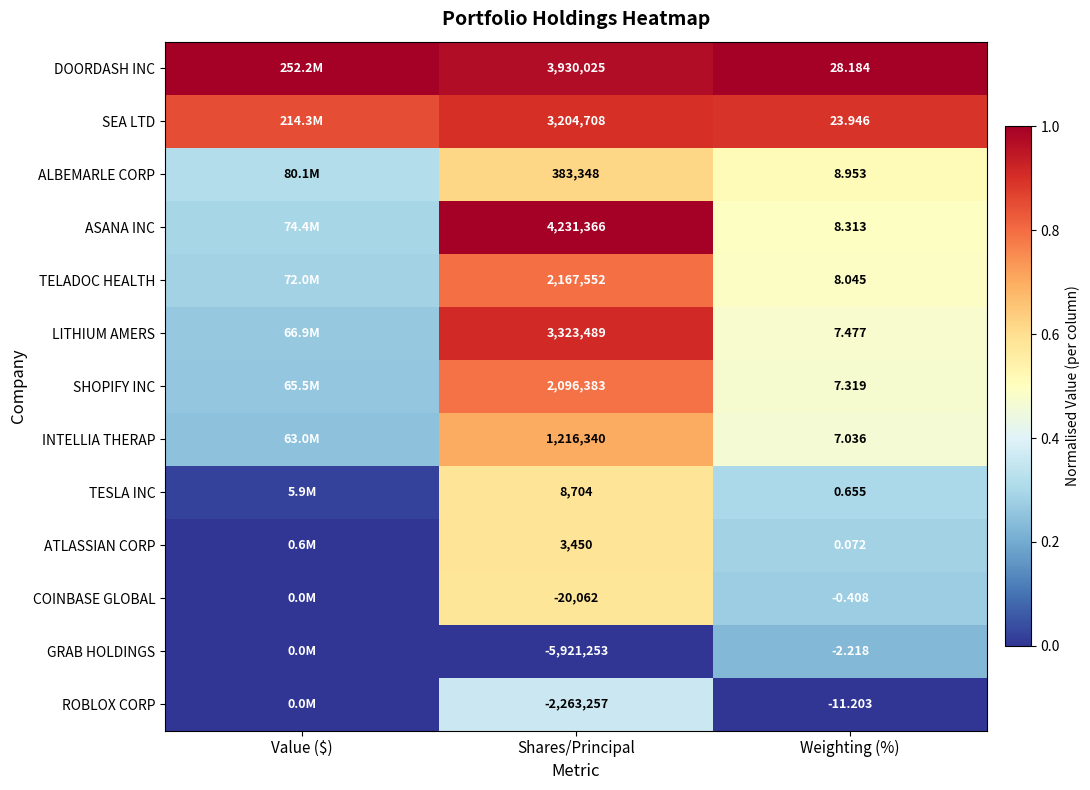

Between Shares/Principal and Weighting (%), which series saw the biggest shift?

GRAB HOLDINGS